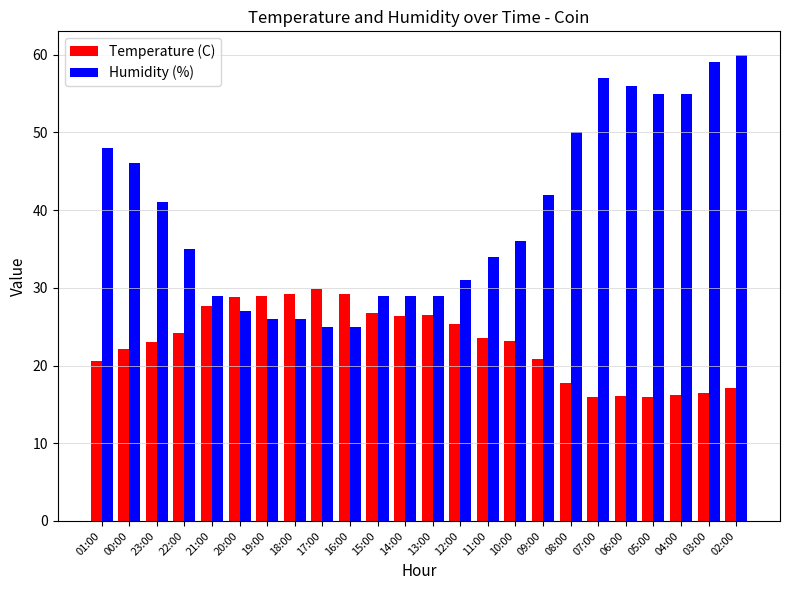

At which label is Humidity (%) closest to 42?

09:00